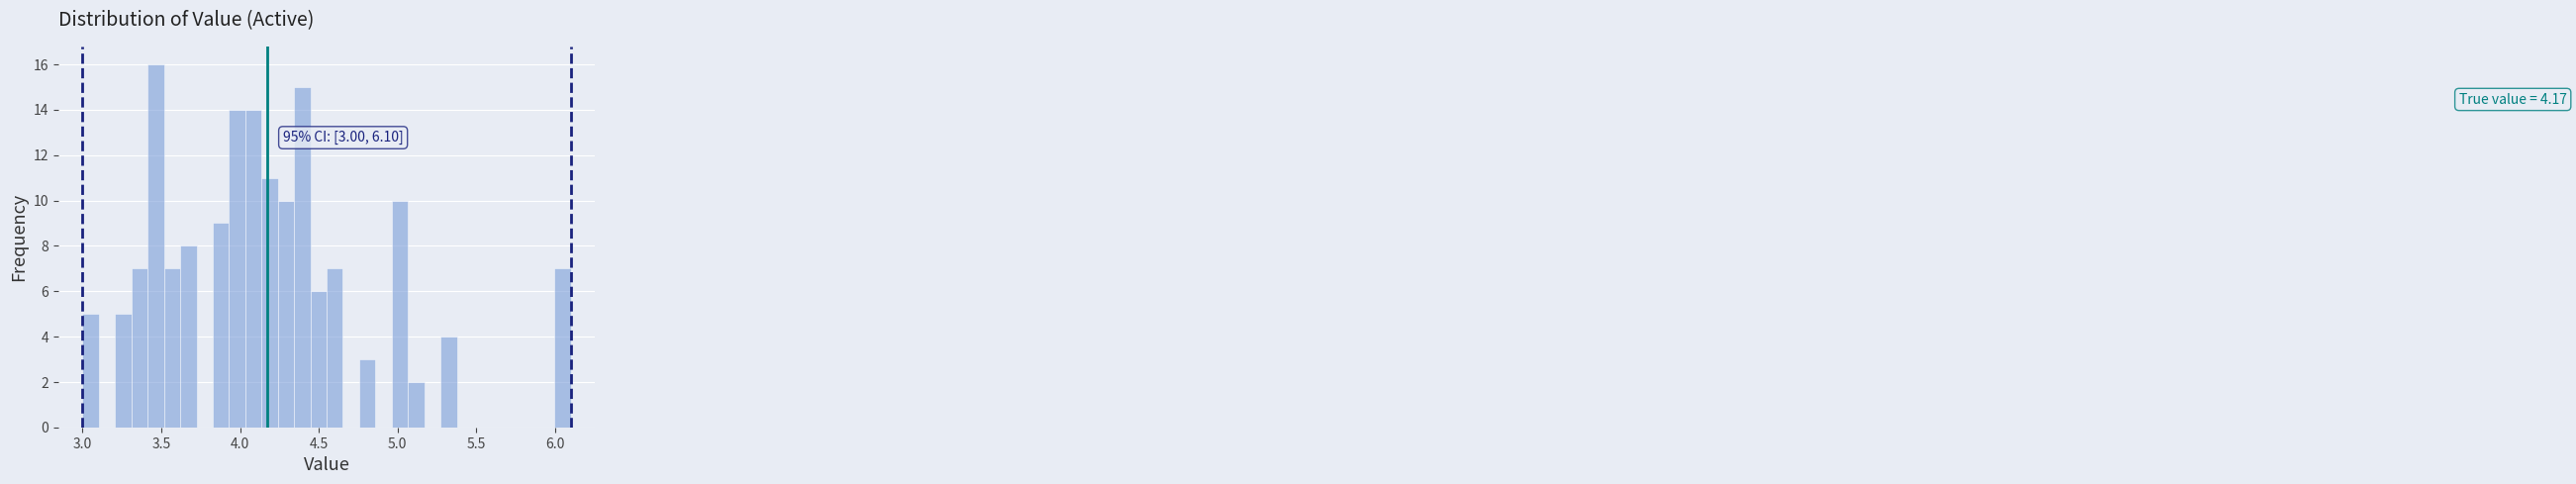

Around what value on the x-axis is the tallest bar? Give the approximate position of its centre, as read against the axis.

3.45